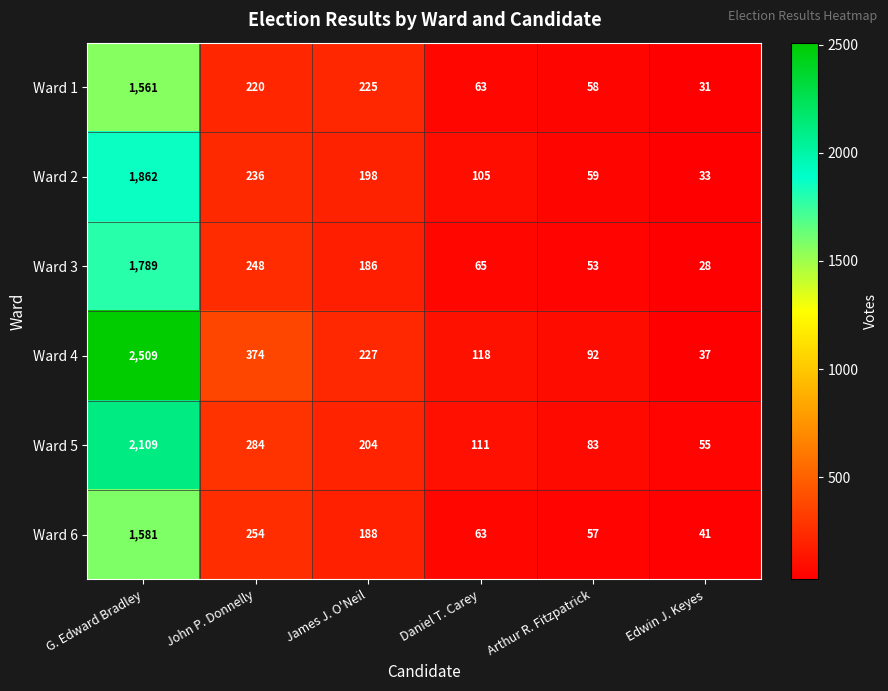

What is the total value across all series at James J. O'Neil?

1228